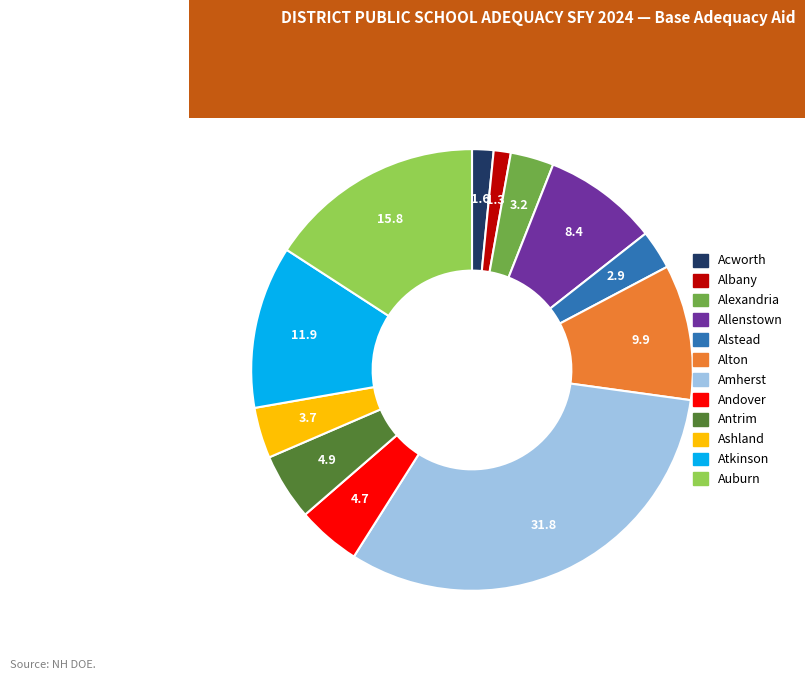

Is there a majority slice in this chart?

No